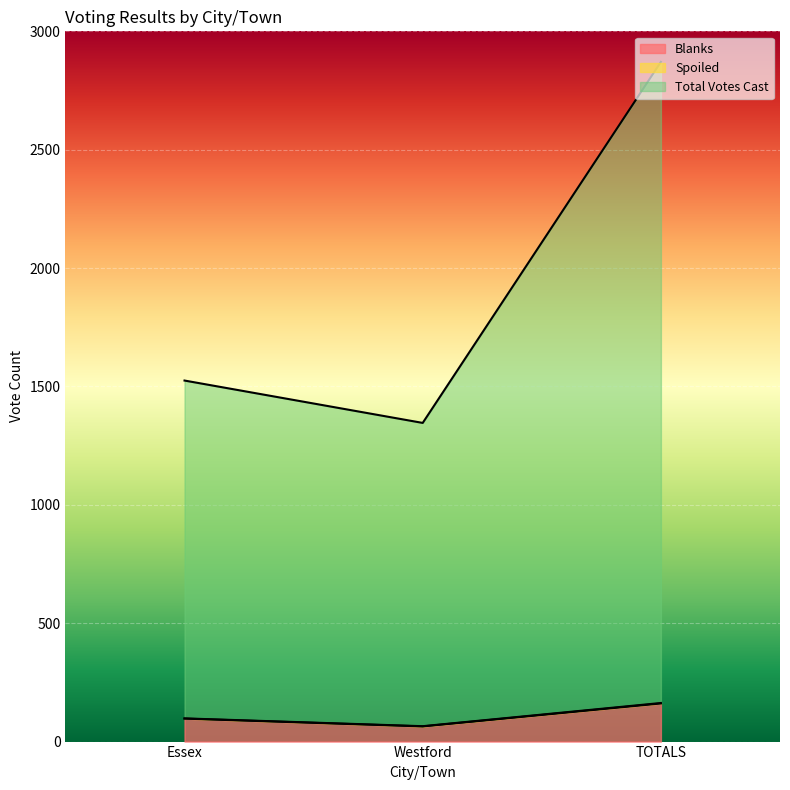

What is the label of the 3rd point from the left?

TOTALS